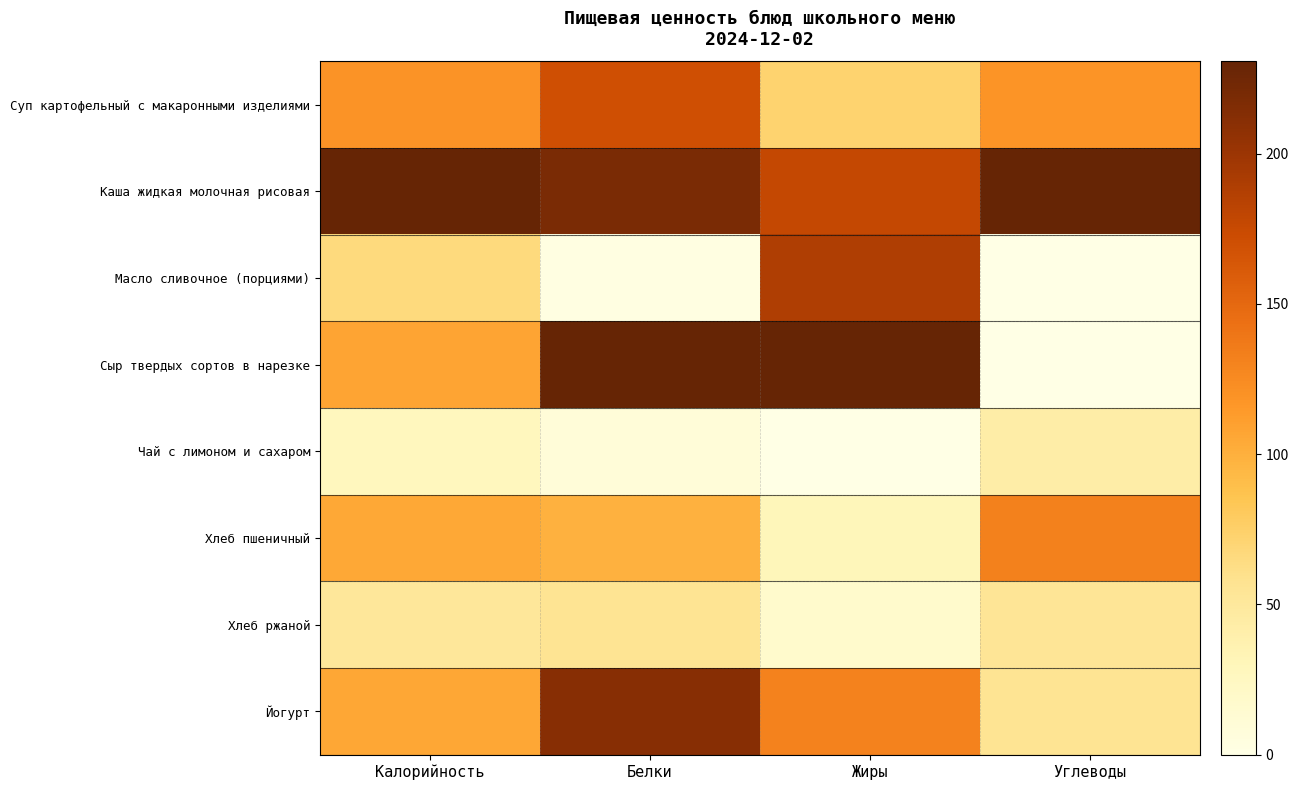

List the series in order of their peak value, lowest first.

Чай с лимоном и сахаром, Хлеб ржаной, Хлеб пшеничный, Суп картофельный с макаронными изделиями, Масло сливочное (порциями), Йогурт, Каша жидкая молочная рисовая, Сыр твердых сортов в нарезке